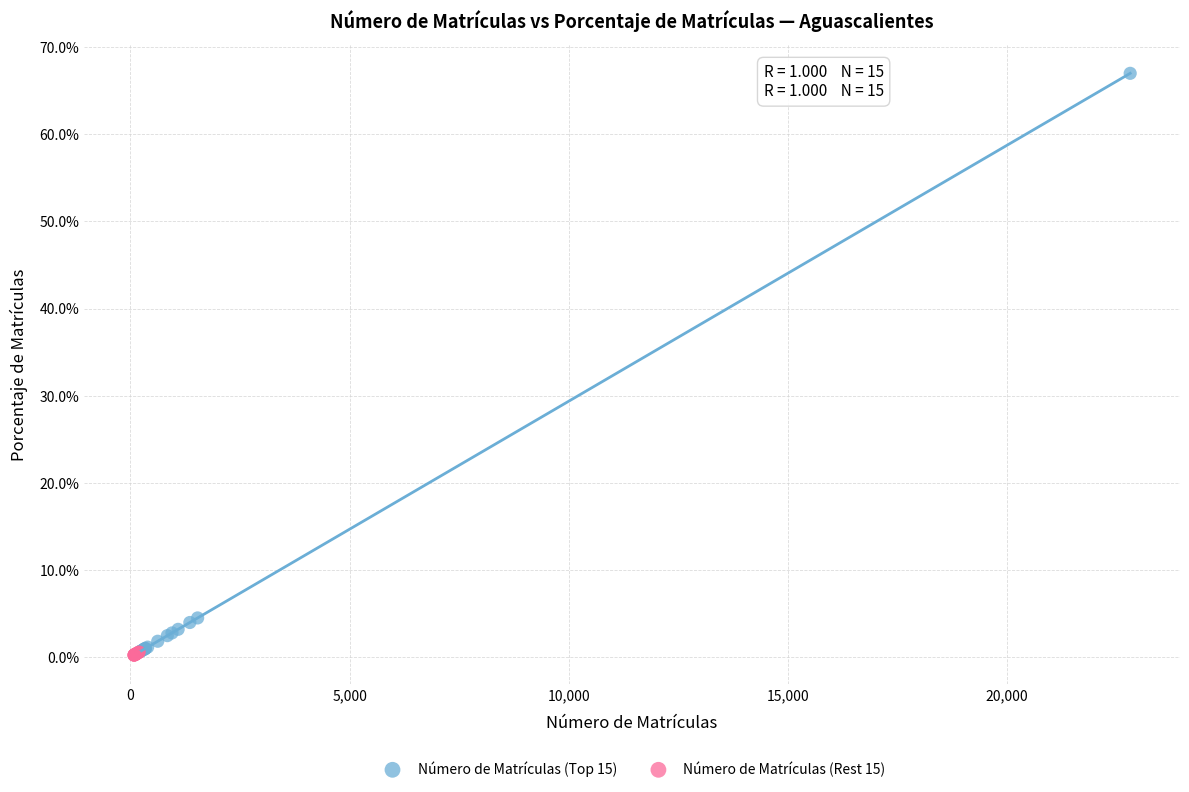

What are all the series names shown in the legend?

Número de Matrículas (Top 15), Número de Matrículas (Rest 15)